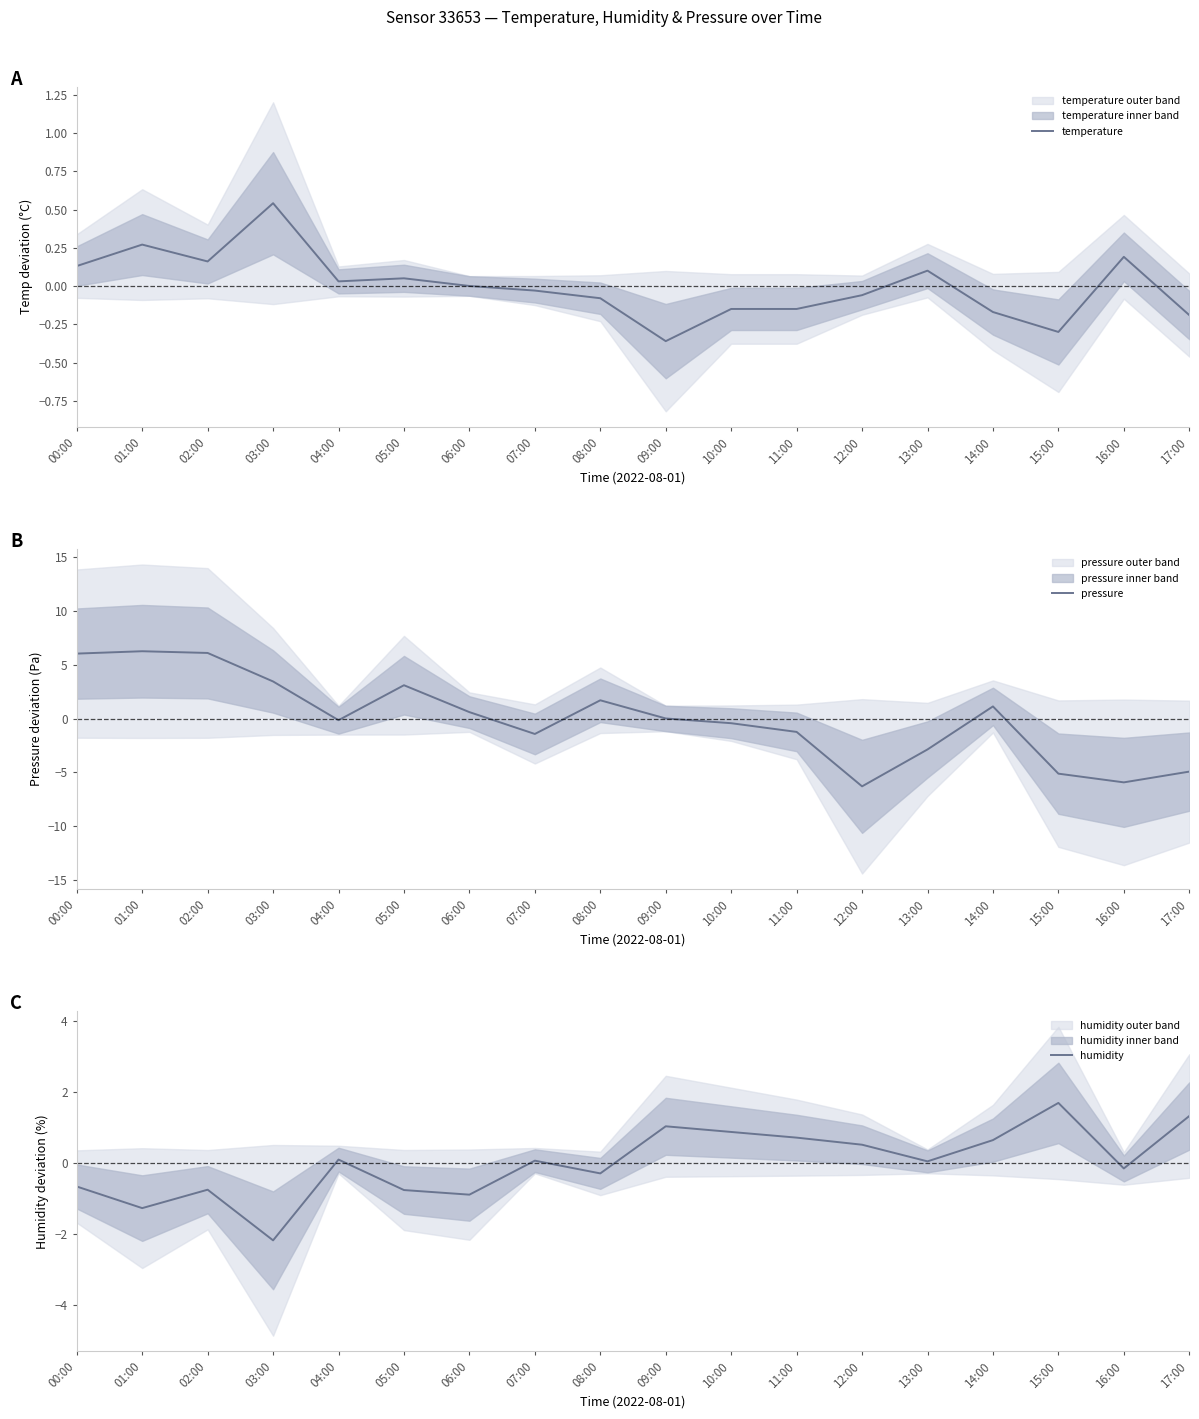

Which has a higher value, 17:00 or 13:00?

13:00